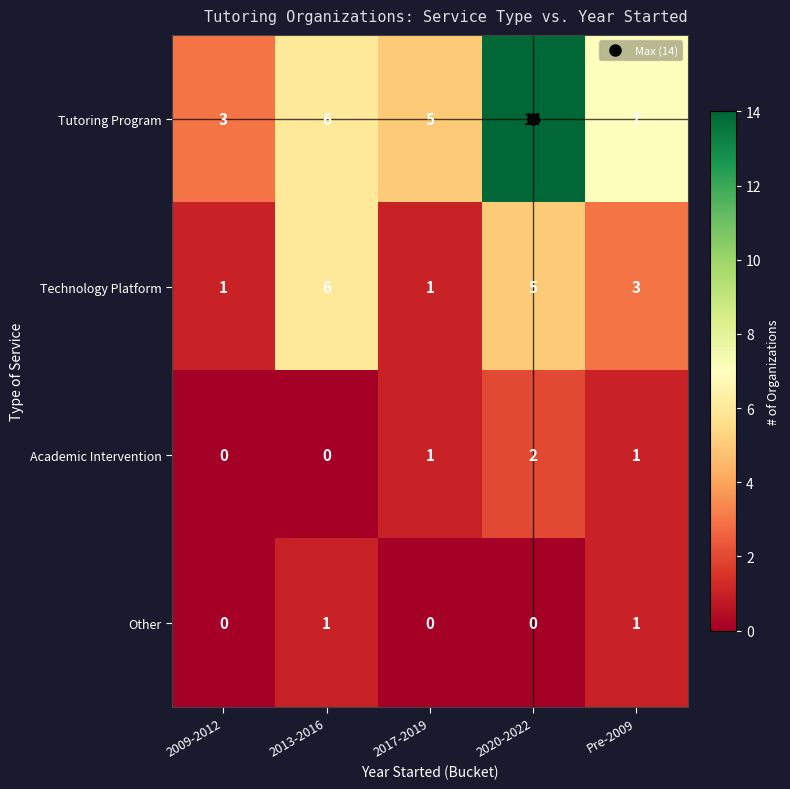

Rank the series by their maximum value, from lowest to highest.

Other, Academic Intervention, Technology Platform, Tutoring Program